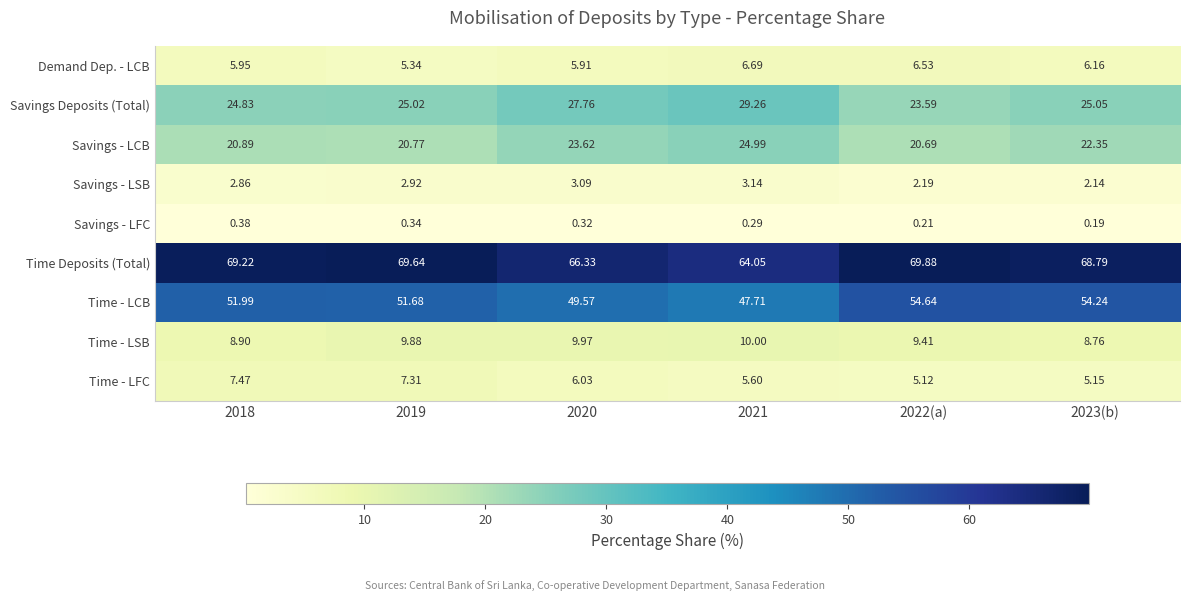

At 2019, list the series in order from smallest to largest.

Savings - LFC, Savings - LSB, Demand Dep. - LCB, Time - LFC, Time - LSB, Savings - LCB, Savings Deposits (Total), Time - LCB, Time Deposits (Total)